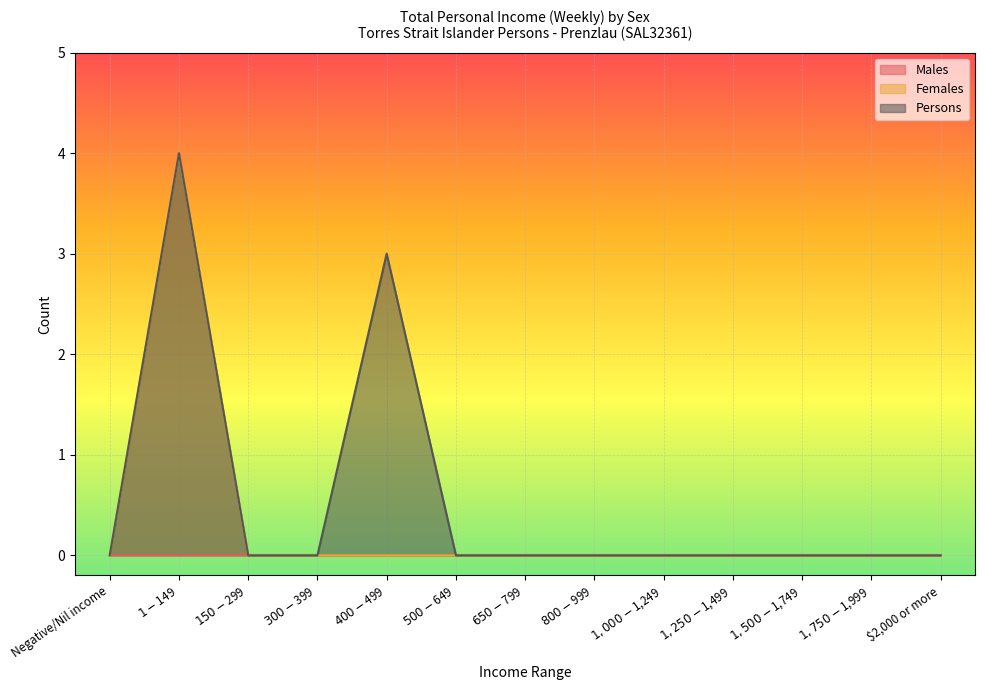

Which series changed the most between $650-$799 and $1,000-$1,249?

Females